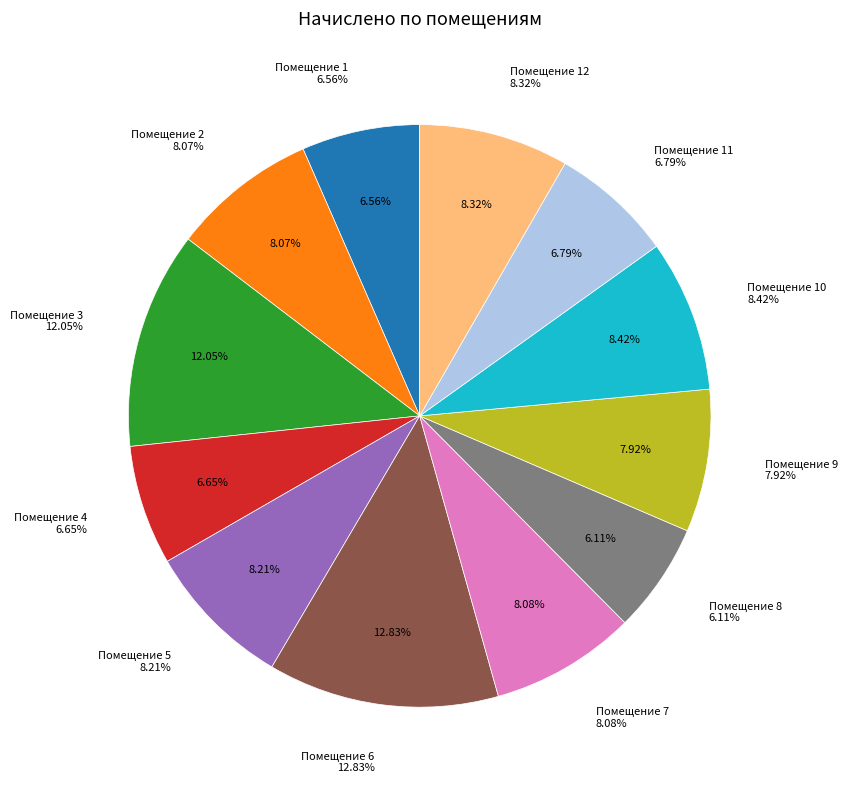

How many slices are in this pie chart?

12